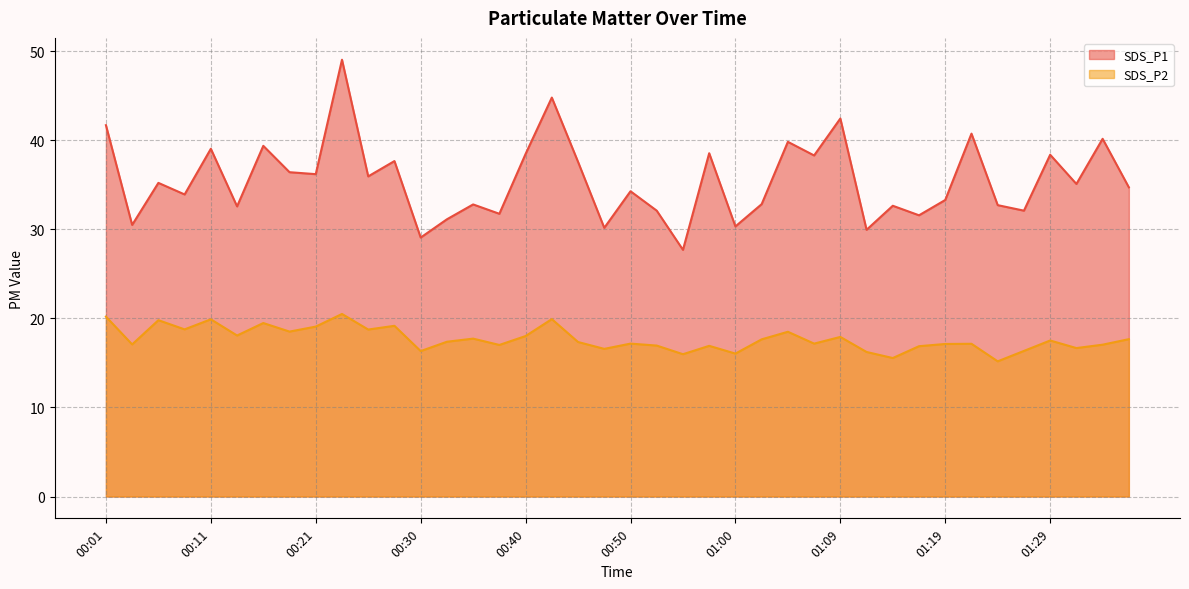

What is the label of the 36th point from the left?

01:26